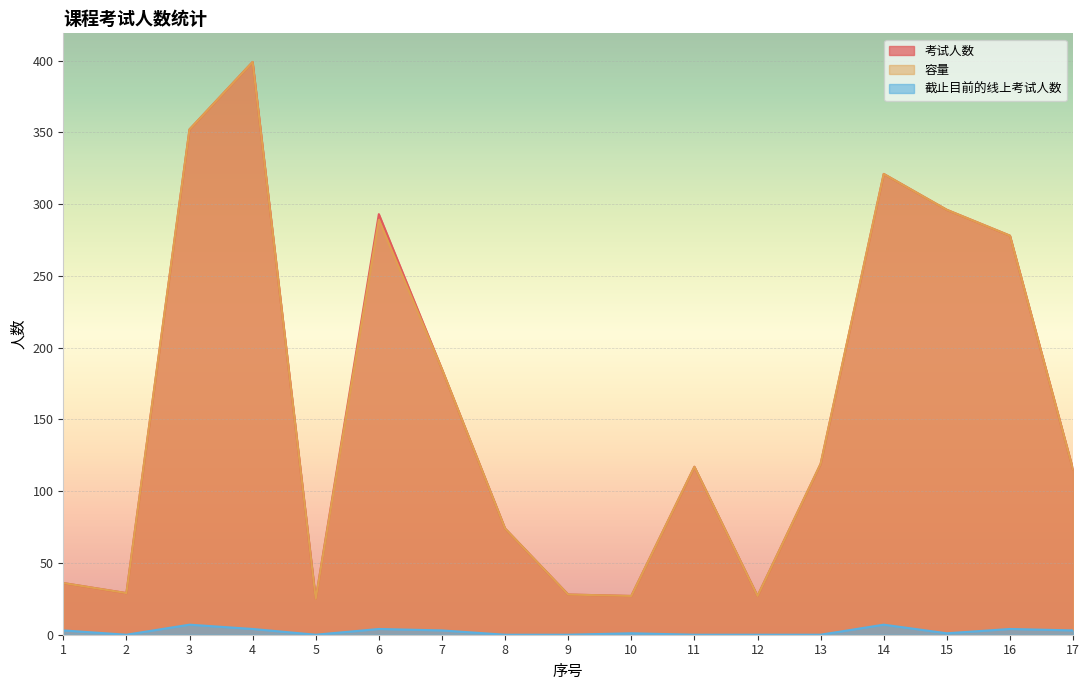

At which category is the sum across all series the highest?

4